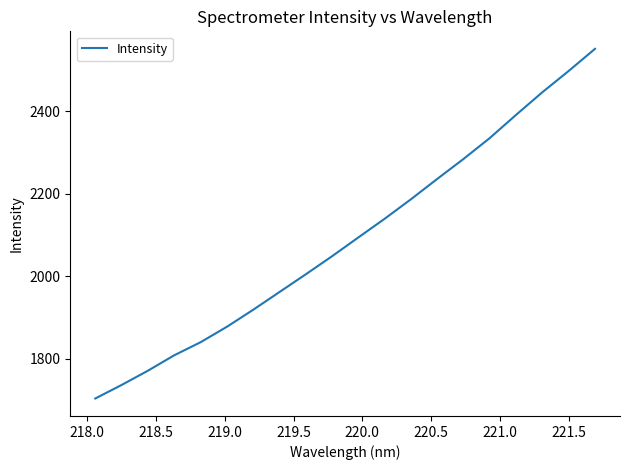

What is the difference between the maximum and minimum values?

848.5